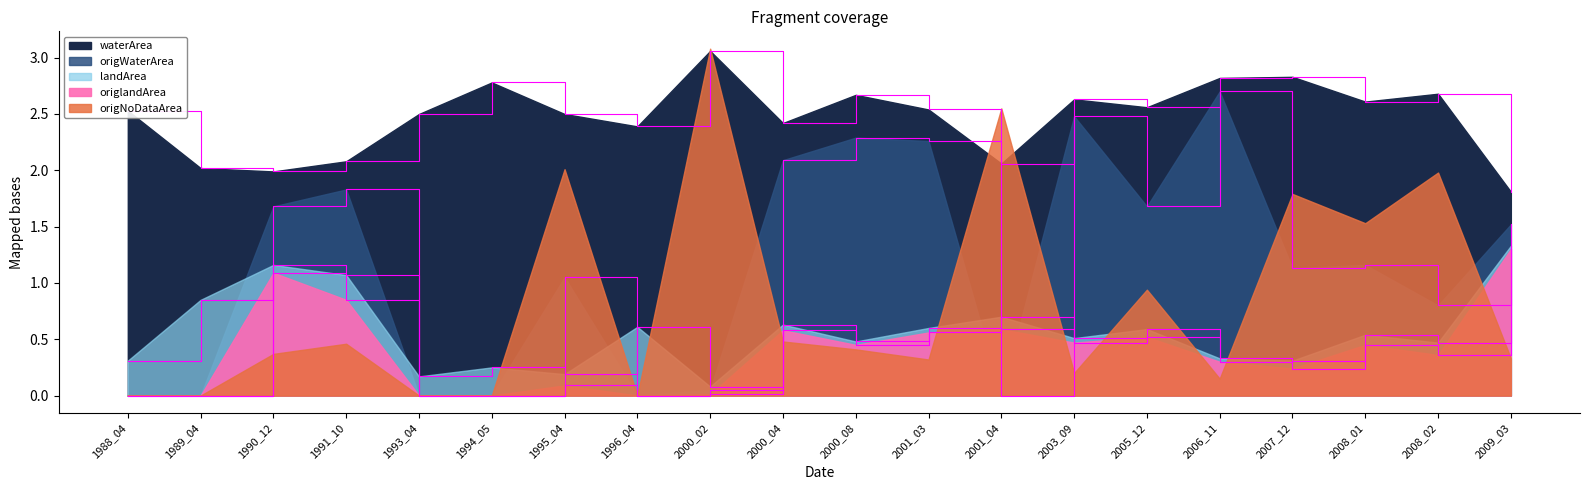

True or false: origlandArea and landArea cross at least once.

False